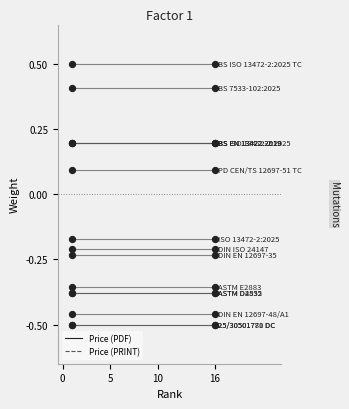

Which series reaches the maximum Y coordinate?

Price (PDF)